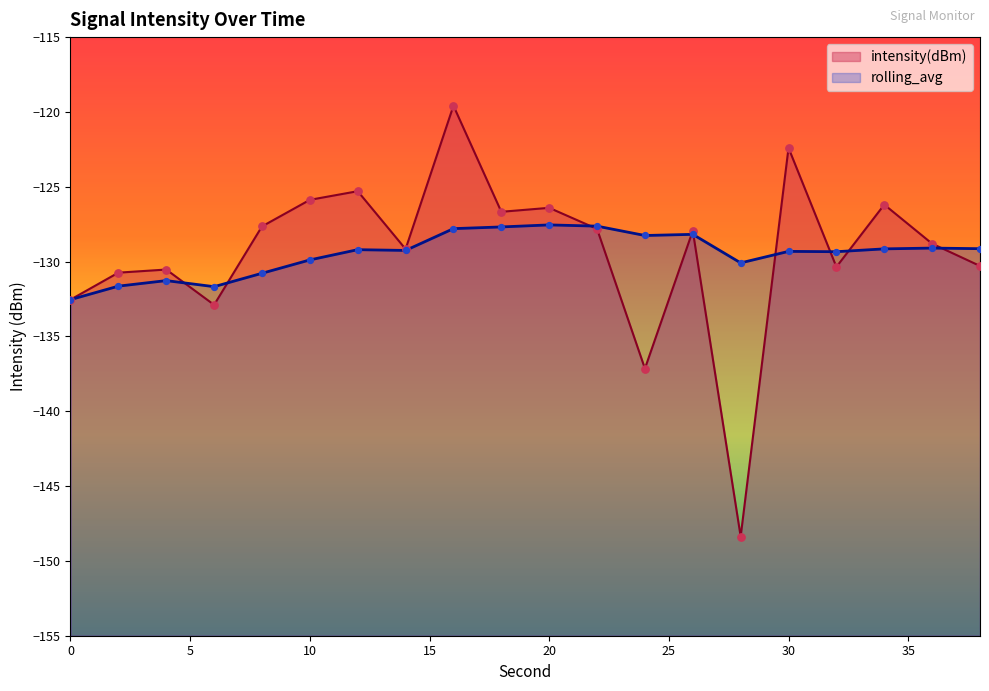

Which series has the widest spread of Y values?

intensity(dBm)